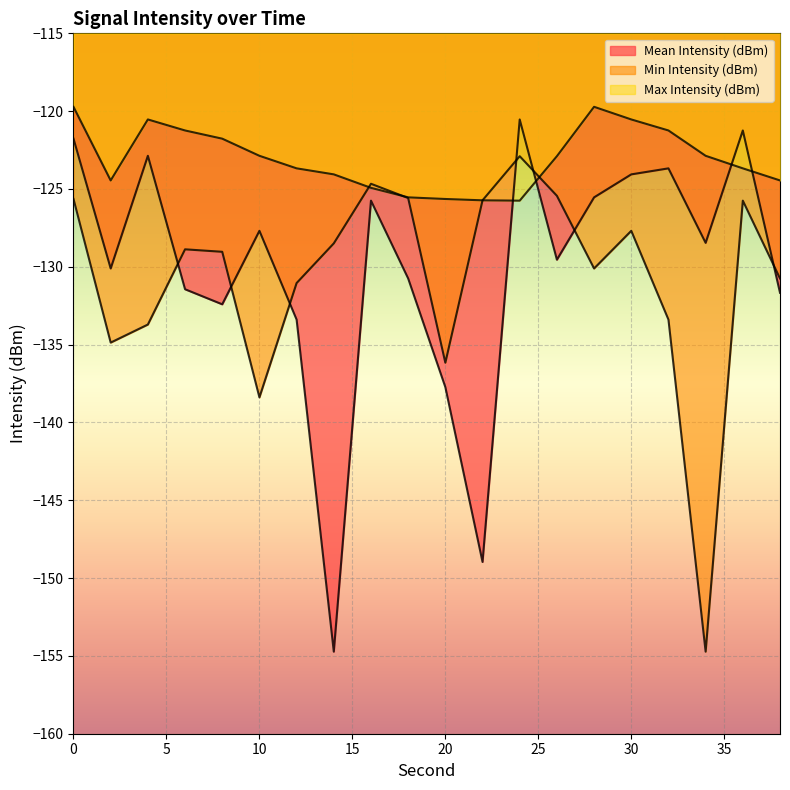

Which series changed the most between 0 and 32?

Min Intensity (dBm)